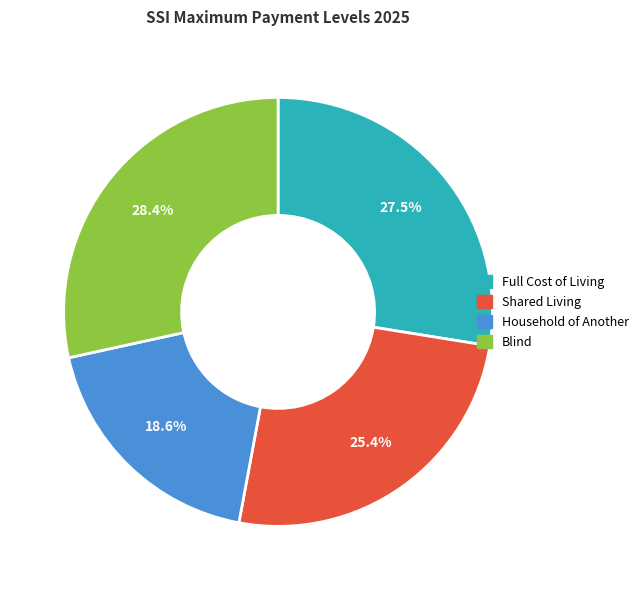

Count the number of slices in the pie.

4